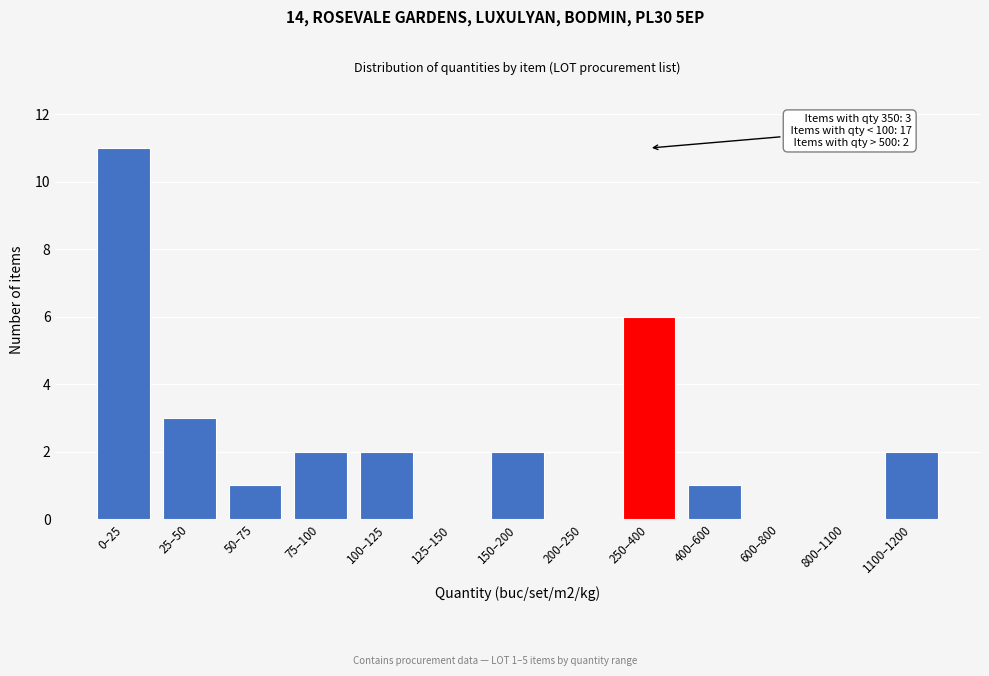

Reading left to right, transcribe all the data shown in this chart.

0–25=11	25–50=3	50–75=1	75–100=2	100–125=2	125–150=0	150–200=2	200–250=0	250–400=6	400–600=1	600–800=0	800–1100=0	1100–1200=2